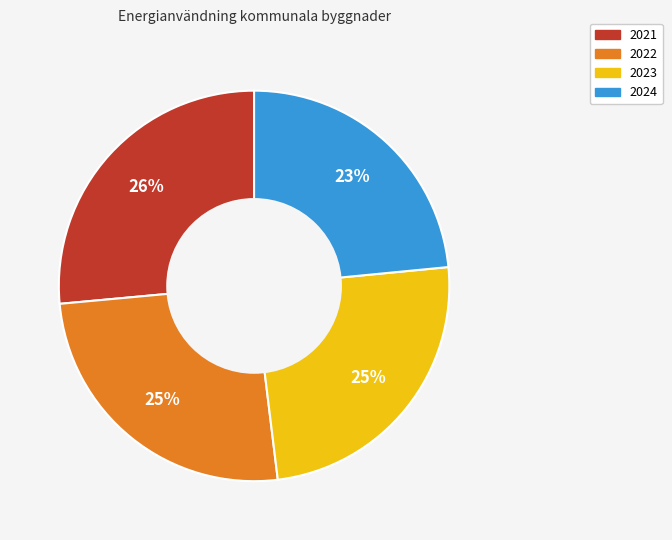

Does 2021 represent more than half of the total?

No